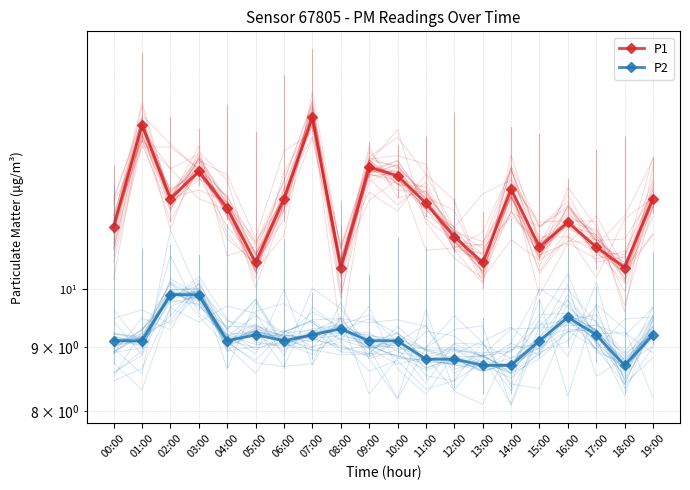

What is the approximate value of P2 at 08:00?

9.3